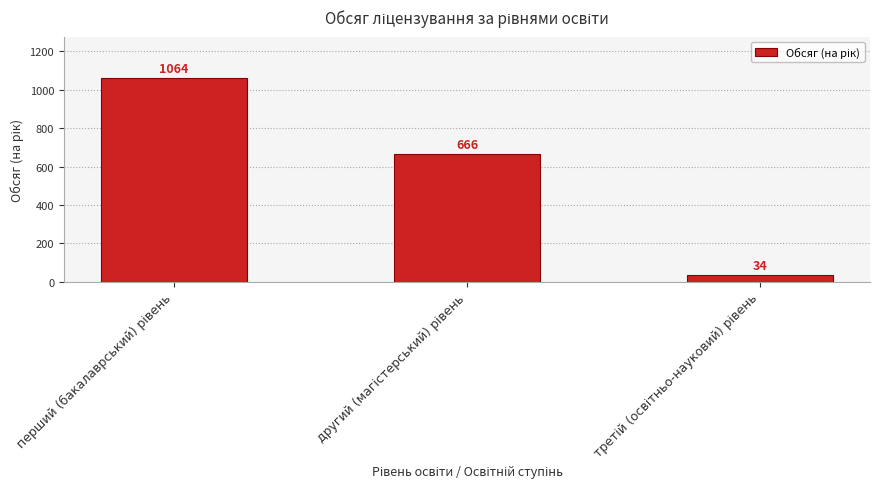

Reading right to left, extract all data points from this chart.

34	666	1064